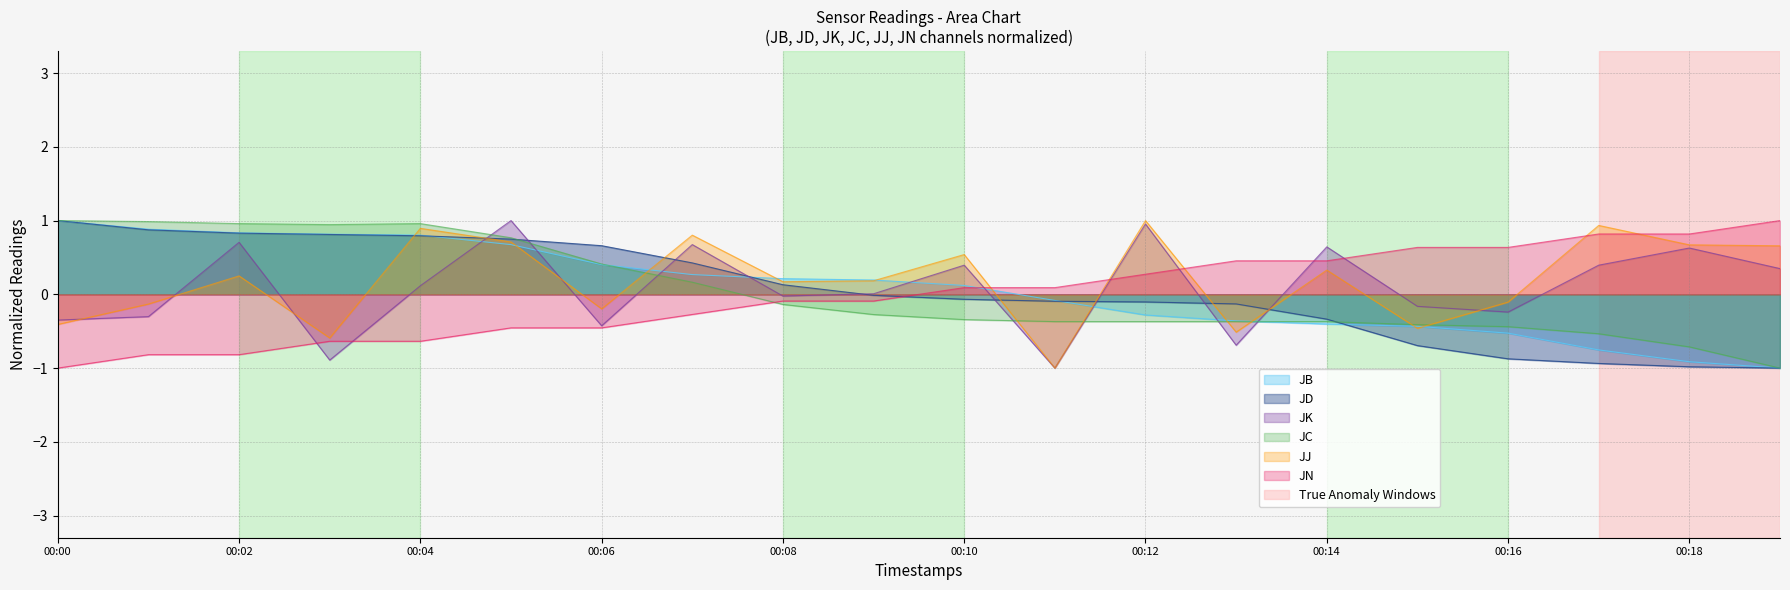

Where is JB nearest to the value 0?

00:11